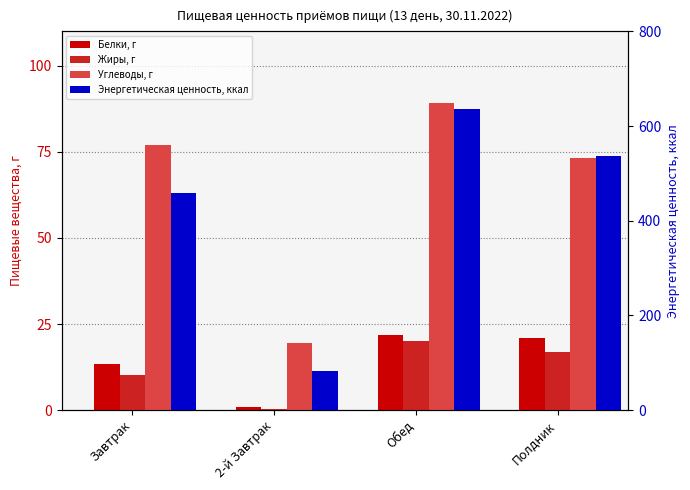

Reading left to right, list all the values displayed in this chart.

Белки, г: 13.3	1.0	21.9	20.9
Жиры, г: 10.2	0.2	20.1	16.8
Углеводы, г: 77.1	19.6	89.2	73.1
Энергетическая ценность, ккал: 457.7	83.4	636.7	536.3